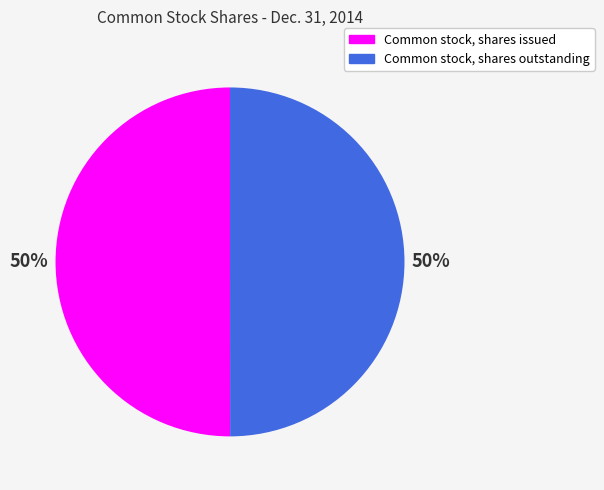

True or false: Common stock, shares issued accounts for 50% of the total.

True